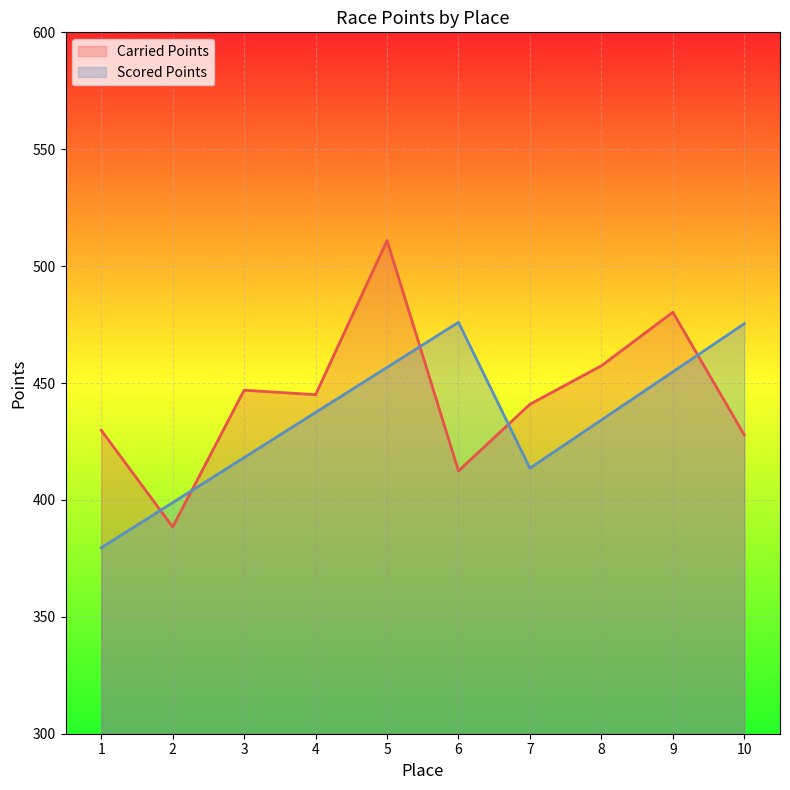

True or false: Scored Points has a value of 379.5 at 1.

True